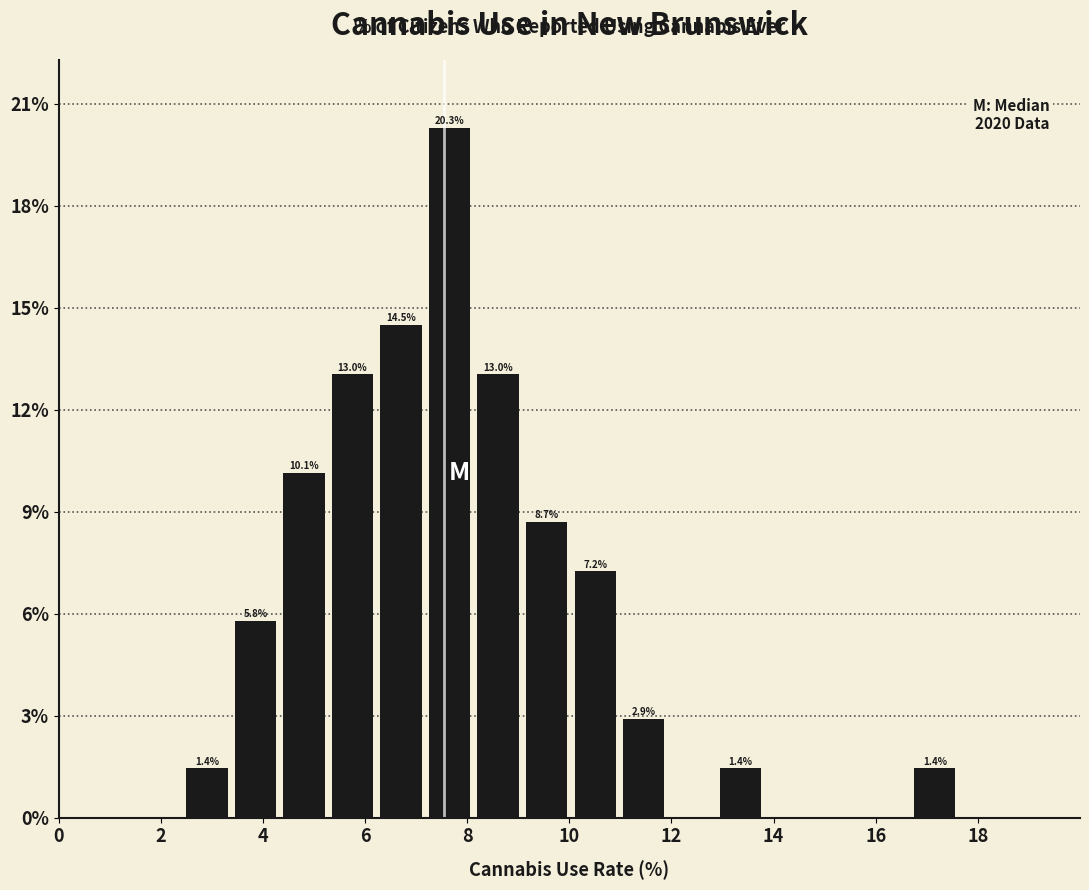

Over which range of the x-axis is the bar tallest?

7.2 to 8.2